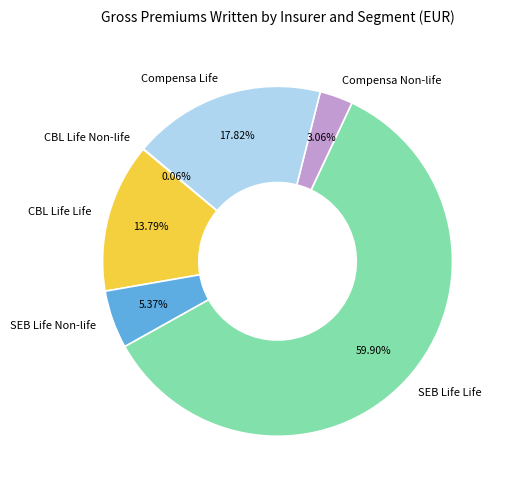

To the nearest percent, what is the combined percentage of CBL Life Life and SEB Life Life?

74%